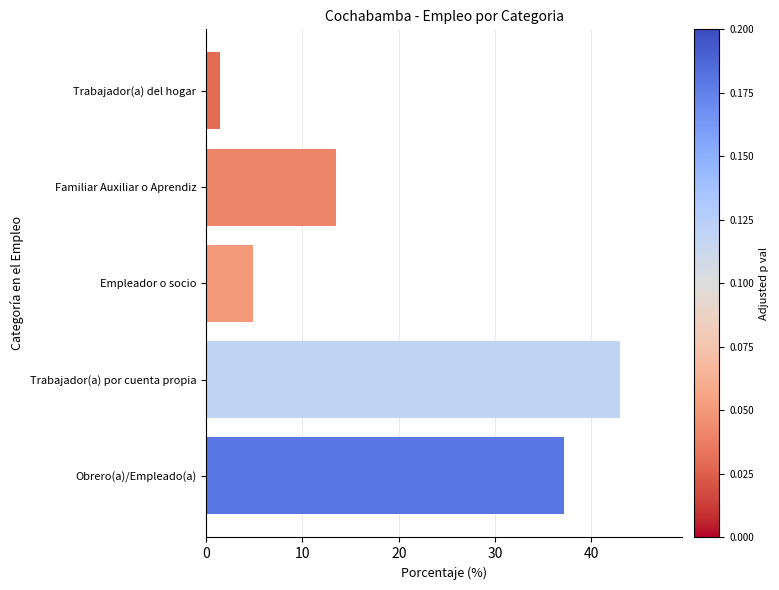

Which has a higher value, Trabajador(a) por cuenta propia or Trabajador(a) del hogar?

Trabajador(a) por cuenta propia